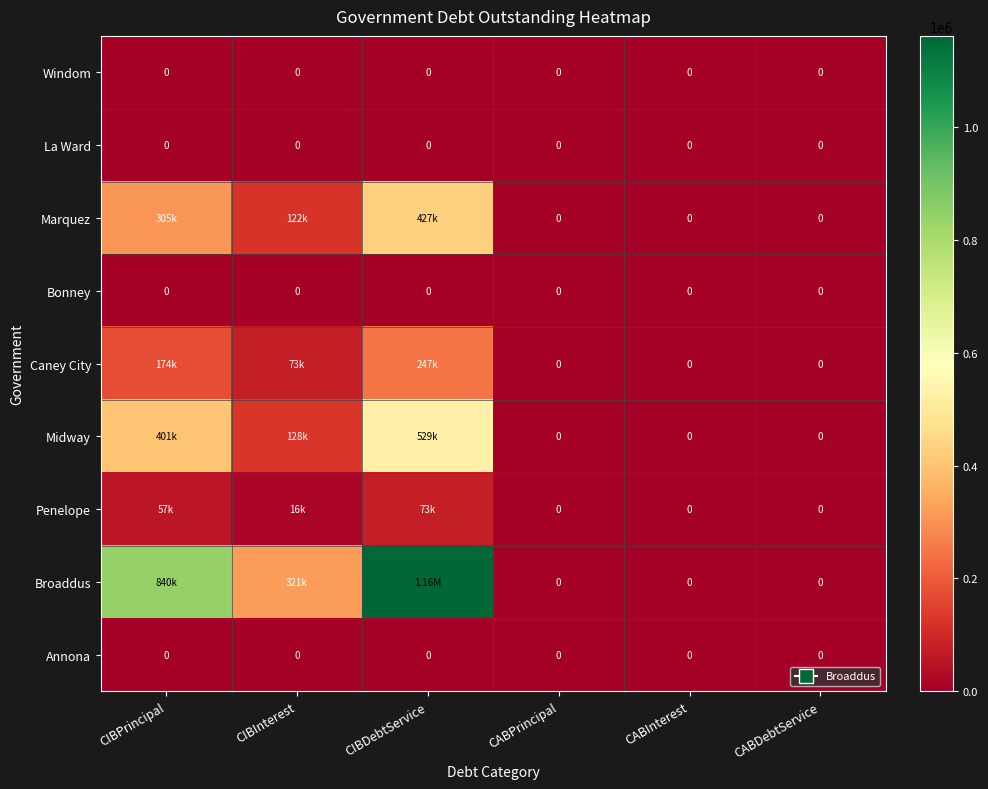

Where does the Broaddus series first go above 320810?

CIBPrincipal